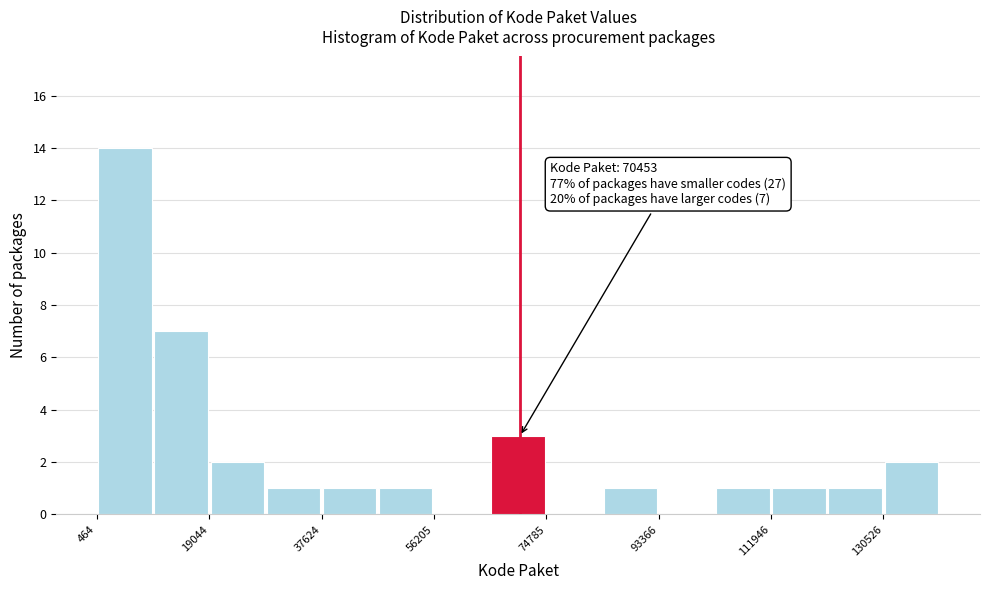

Over which range of the x-axis is the bar tallest?

0 to 10000